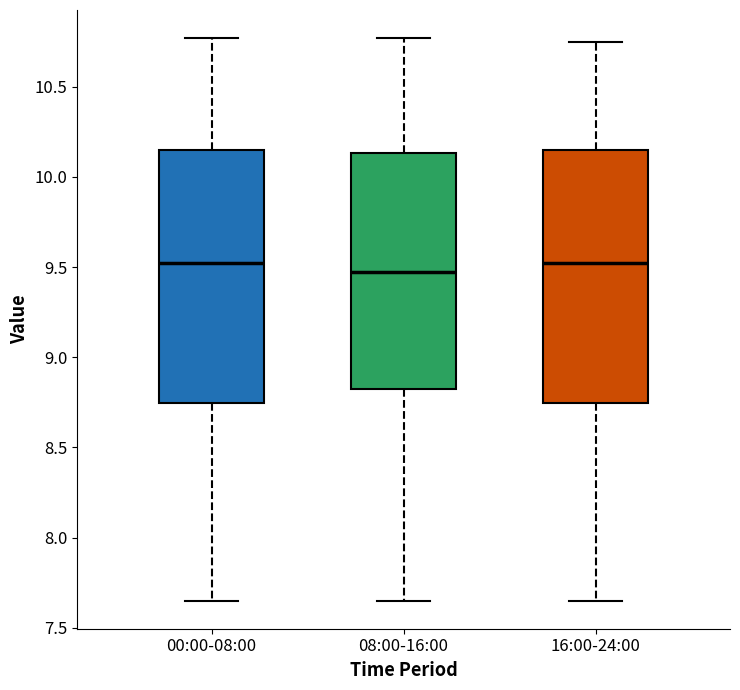

Reading left to right, transcribe this box plot: for each box, give where its median line is, the range the box spans, and where its two whiskers end, as read against the y-axis. The values are not printed on the chart, so give them approximately, as read against the axis.

00:00-08:00: median 9.50, box 8.75 to 10.15, whiskers 7.65 to 10.75
08:00-16:00: median 9.50, box 8.85 to 10.15, whiskers 7.65 to 10.75
16:00-24:00: median 9.50, box 8.75 to 10.15, whiskers 7.65 to 10.75